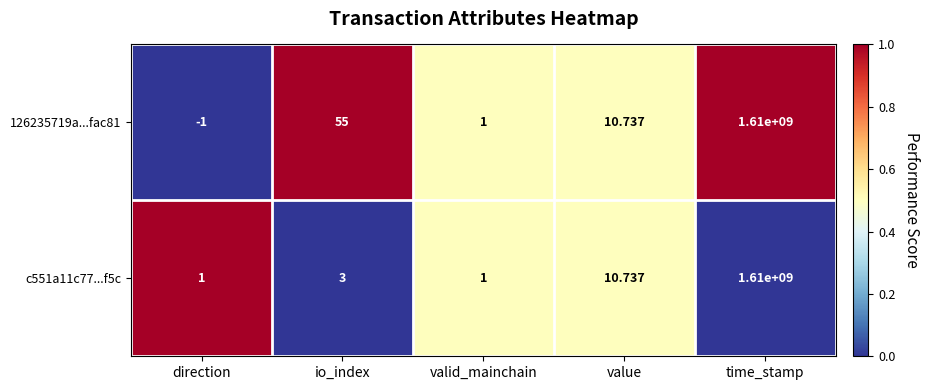

How many values in 126235719a...fac81 are above zero?

4